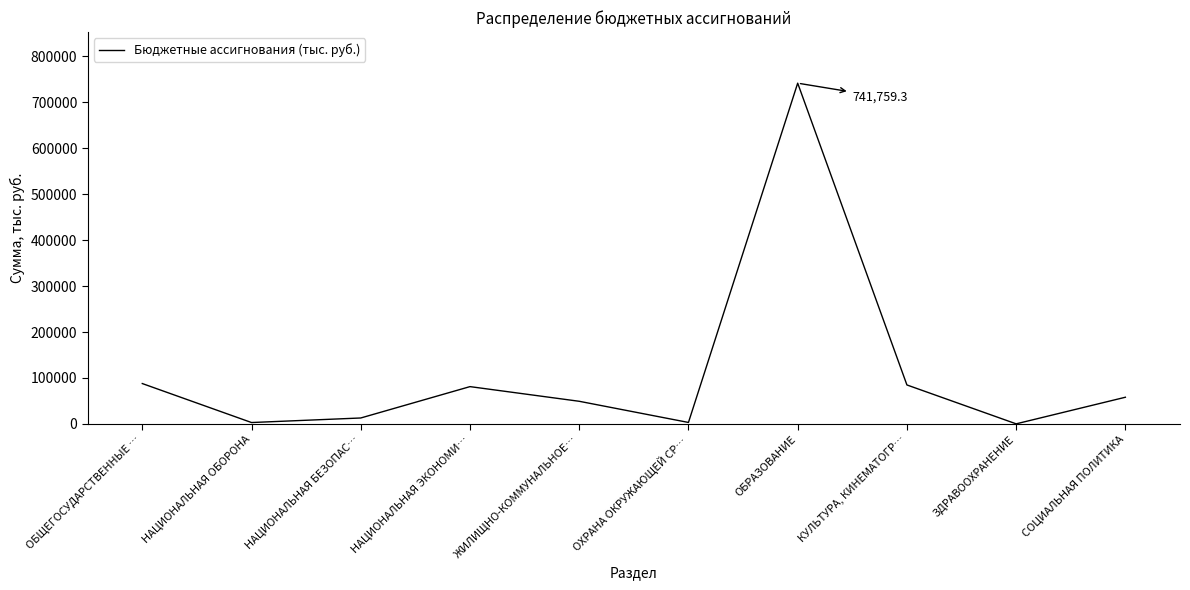

Which has a higher value, ЗДРАВООХРАНЕНИЕ or ОБЩЕГОСУДАРСТВЕННЫЕ …?

ОБЩЕГОСУДАРСТВЕННЫЕ …